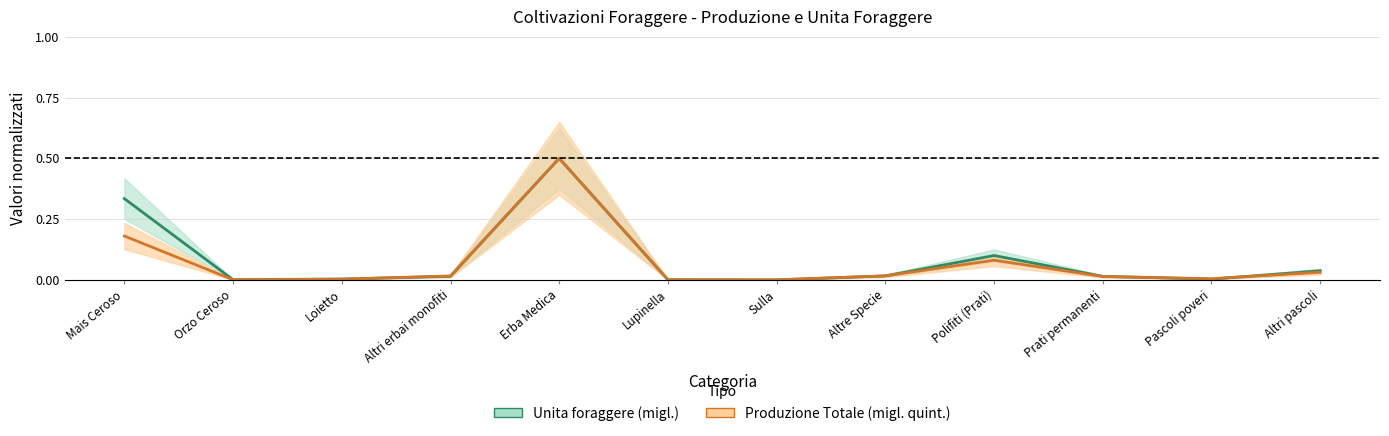

At which label is Produzione Totale (migl. quint.) closest to 0?

Sulla